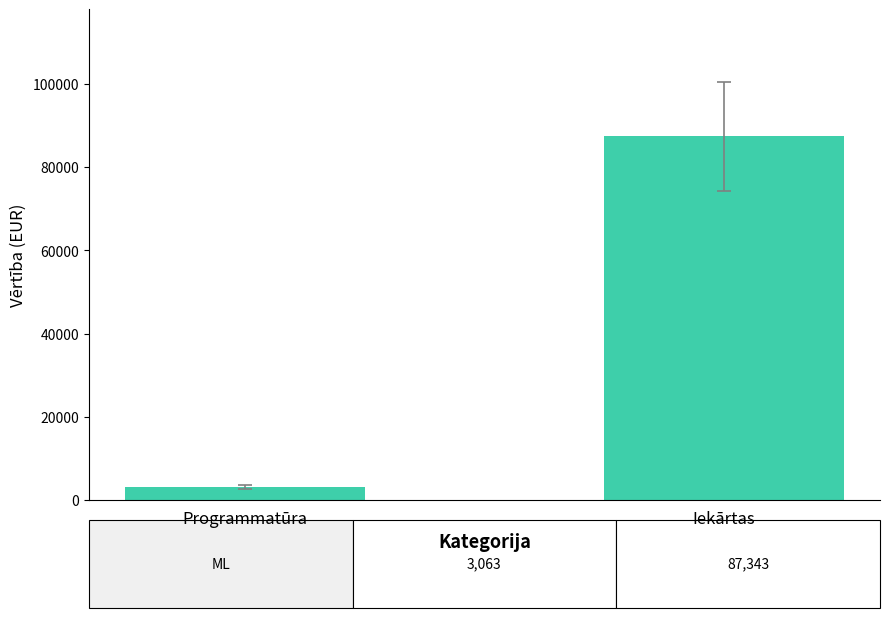

Which label corresponds to the smallest value in the chart?

Programmatūra